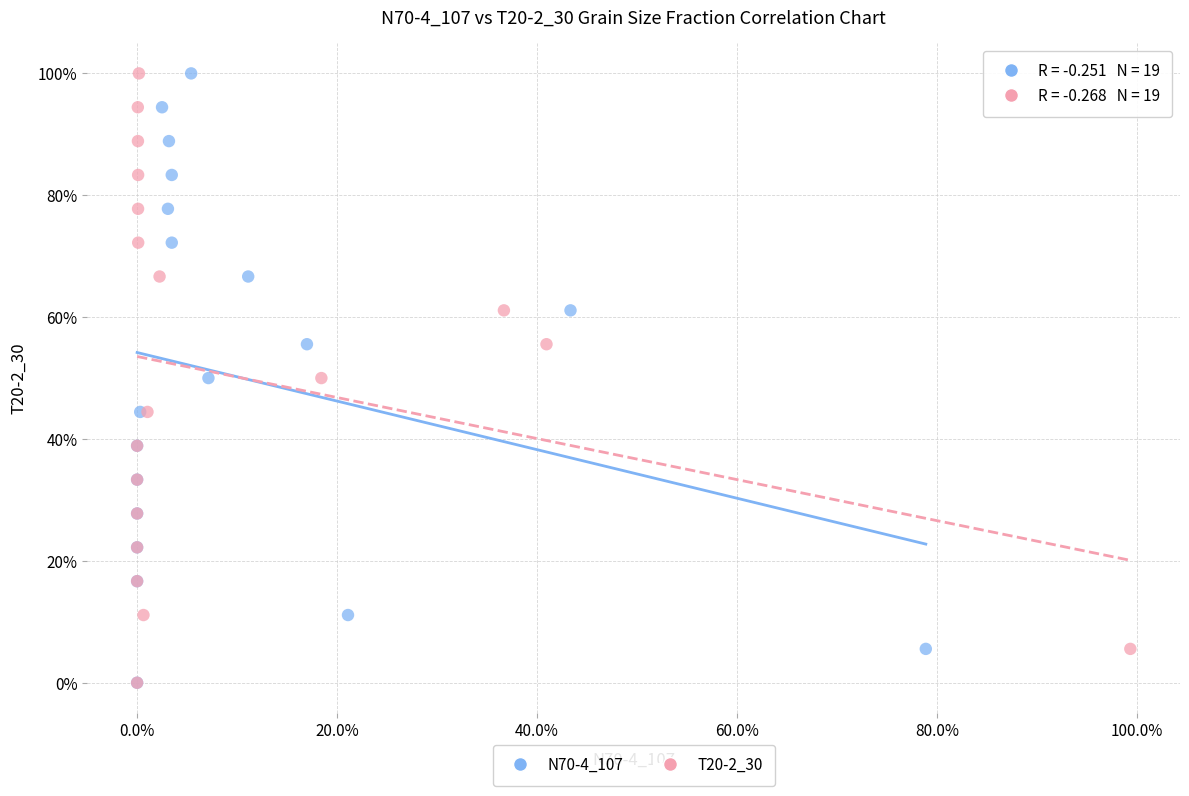

What are all the series names shown in the legend?

N70-4_107, T20-2_30